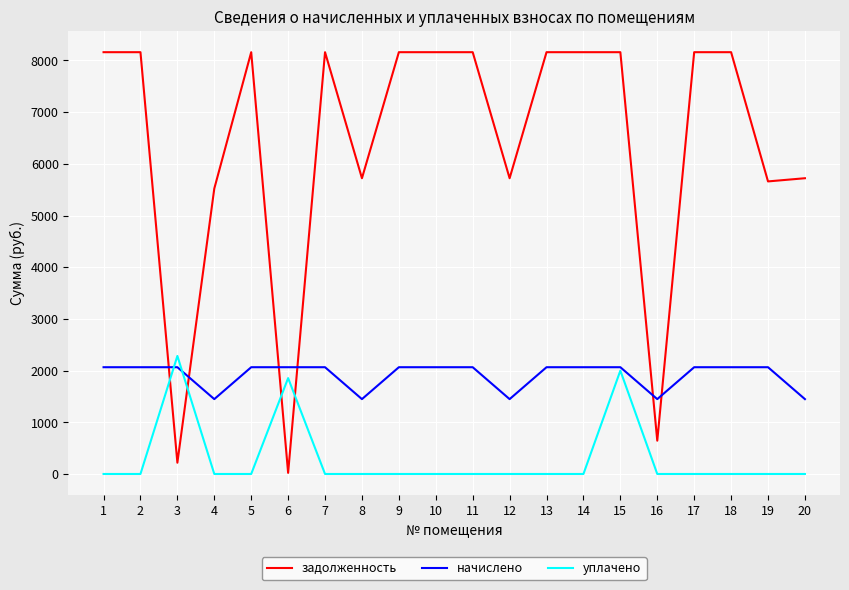

True or false: задолженность and уплачено intersect in this chart.

True